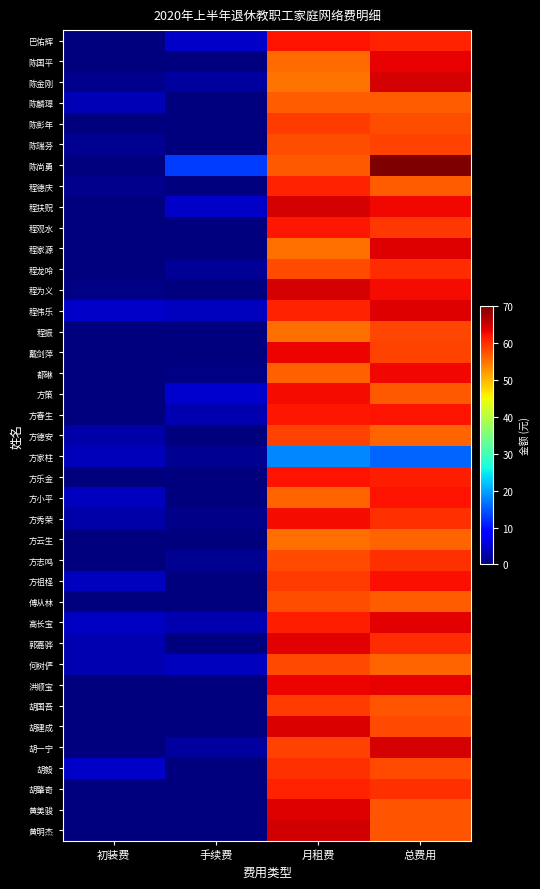

What is the total value across all series at 总费用?

2309.7